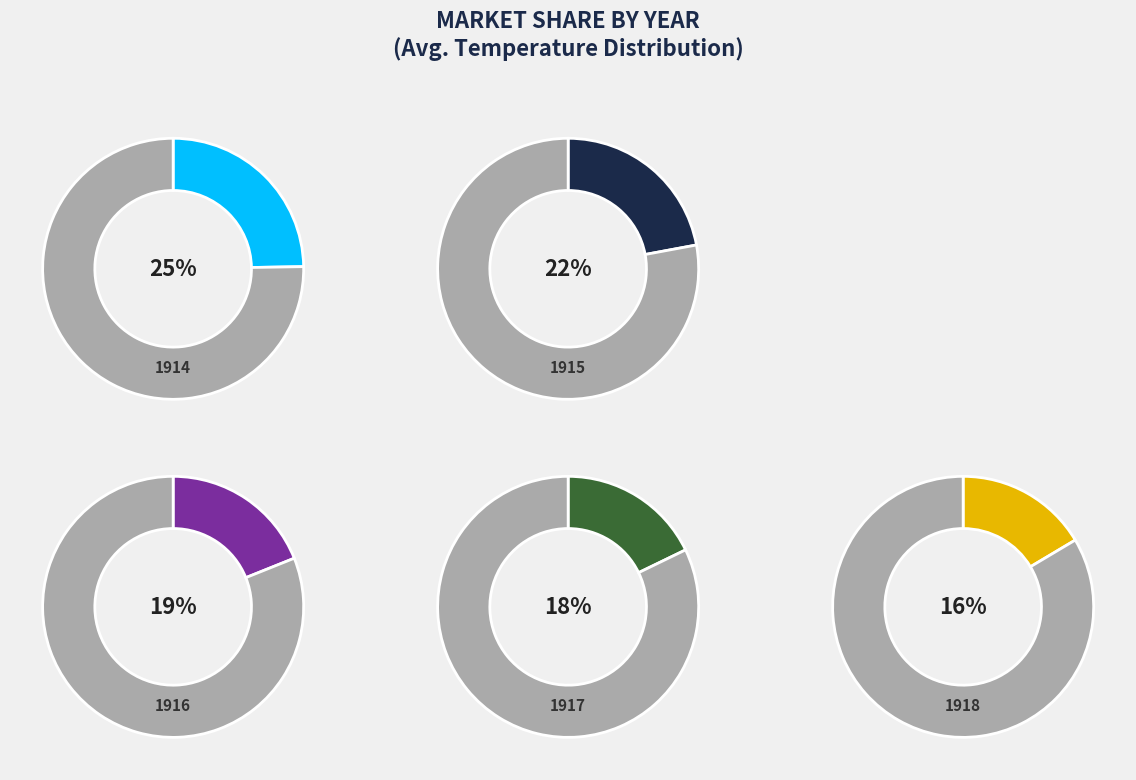

Rank the categories by value from lowest to highest.

1918, 1917, 1916, 1915, 1914